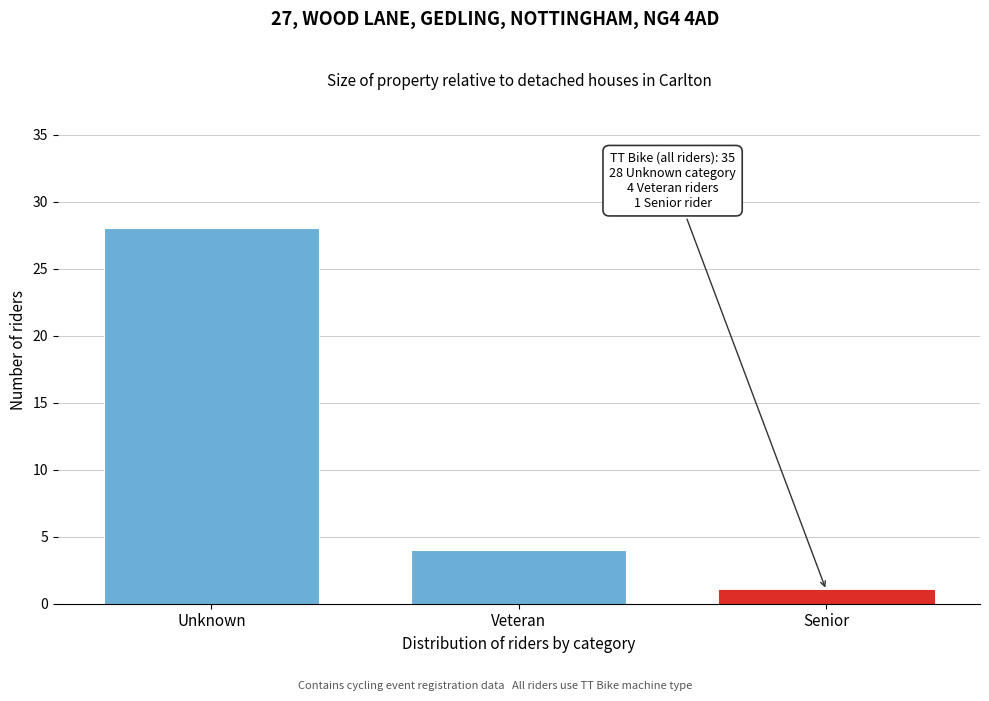

Reading right to left, extract all data points from this chart.

Senior=1	Veteran=4	Unknown=28